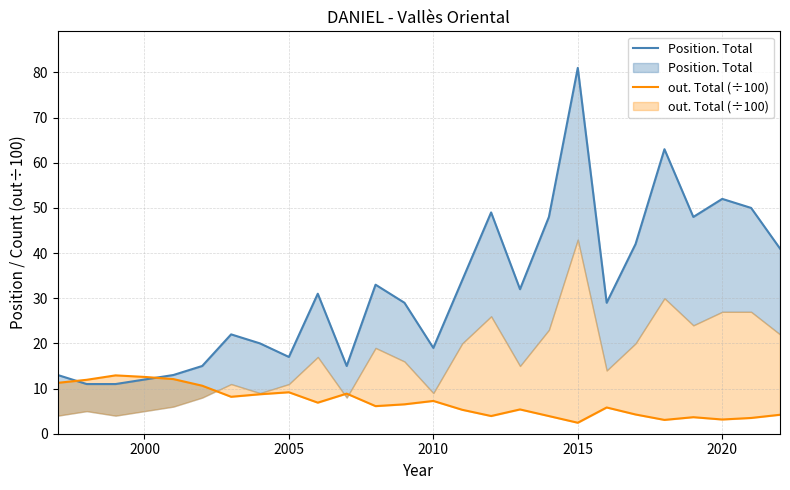

What position from the left is 2015?

19